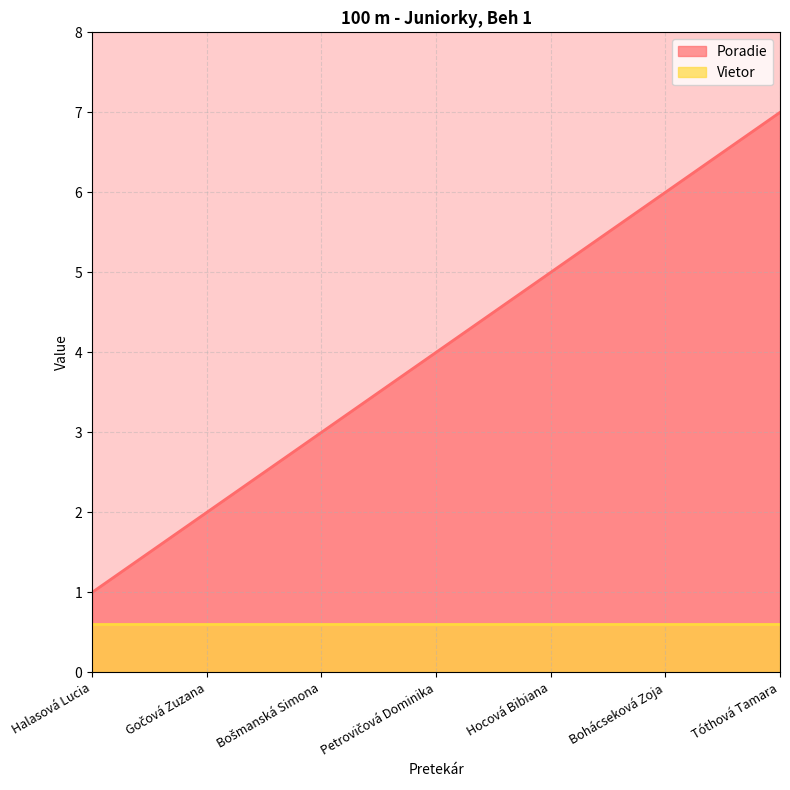

How many categories are shown in the chart?

7